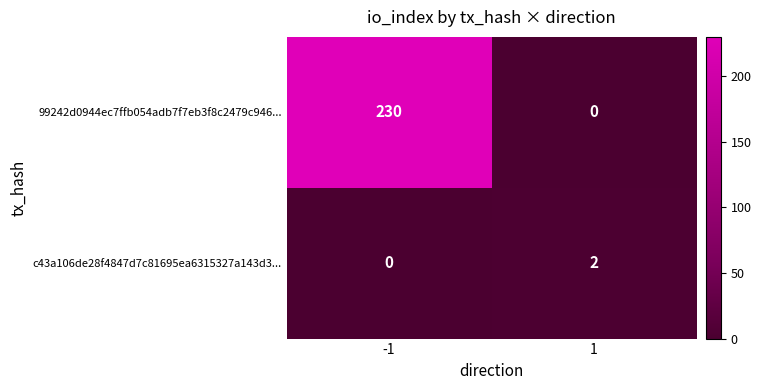

What is the spread (max minus min) of values at 1?

2